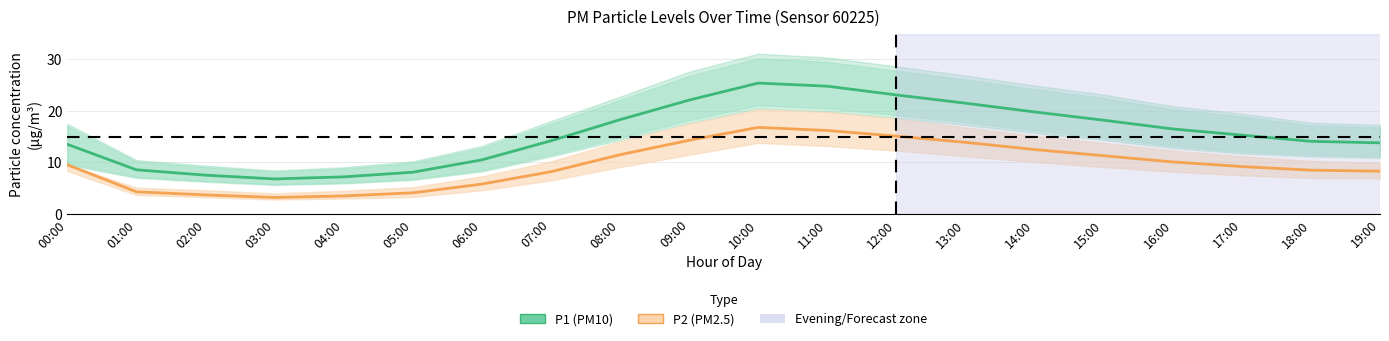

How many lines are shown in the chart?

2